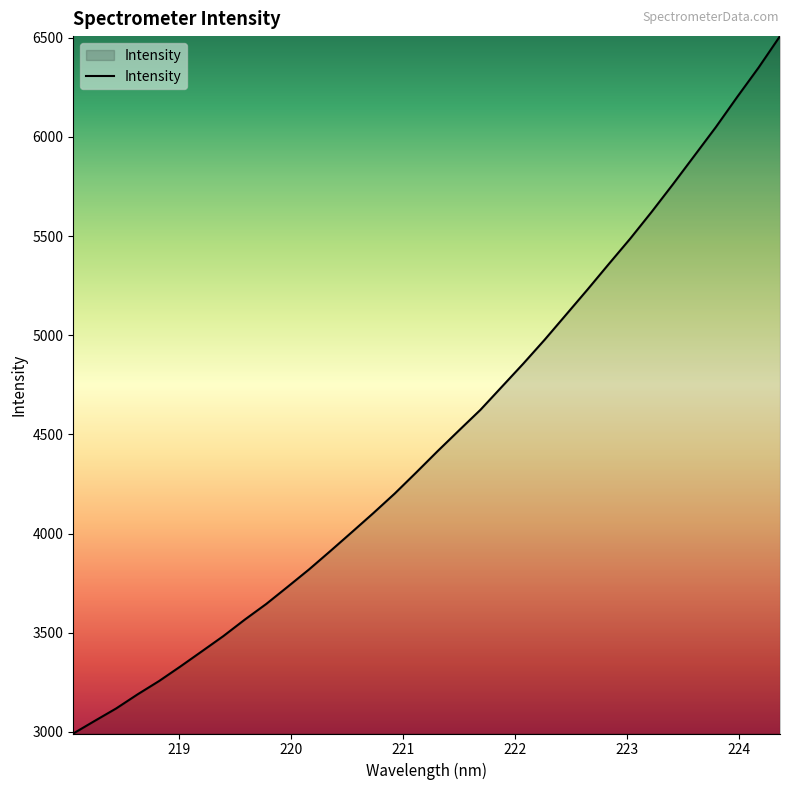

What is the smallest value displayed?

2992.2